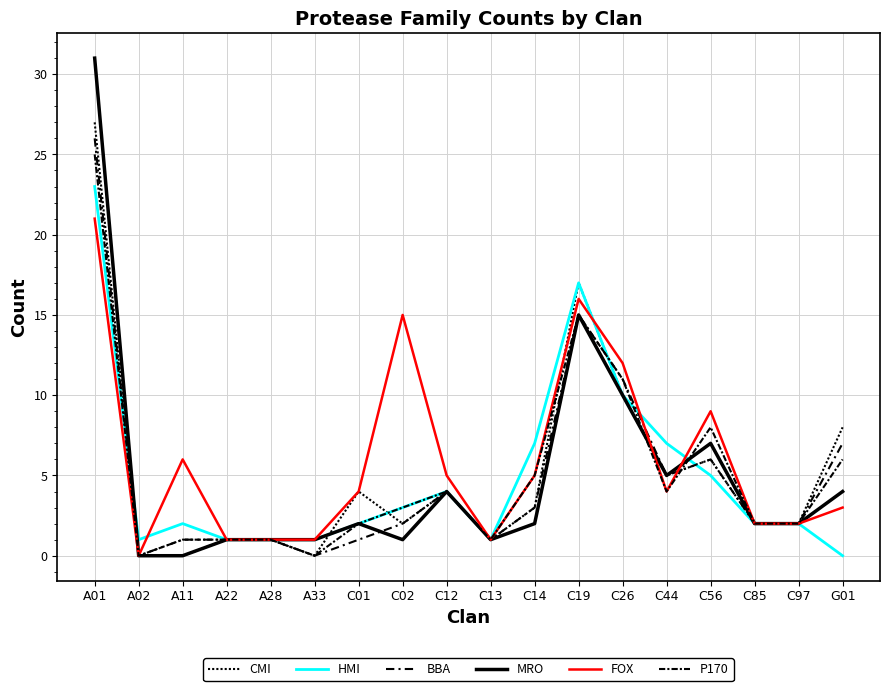

Which label corresponds to the largest value in the chart?

A01